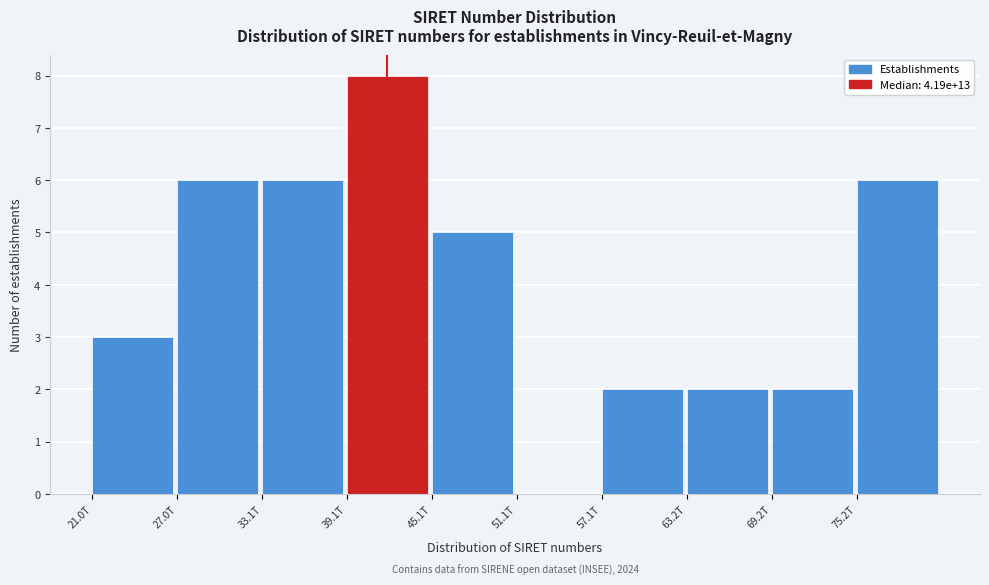

Reading left to right, transcribe all the data shown in this chart.

21.0T=3	27.0T=6	33.1T=6	39.1T=8	45.1T=5	51.1T=0	57.1T=2	63.2T=2	69.2T=2	75.2T=6